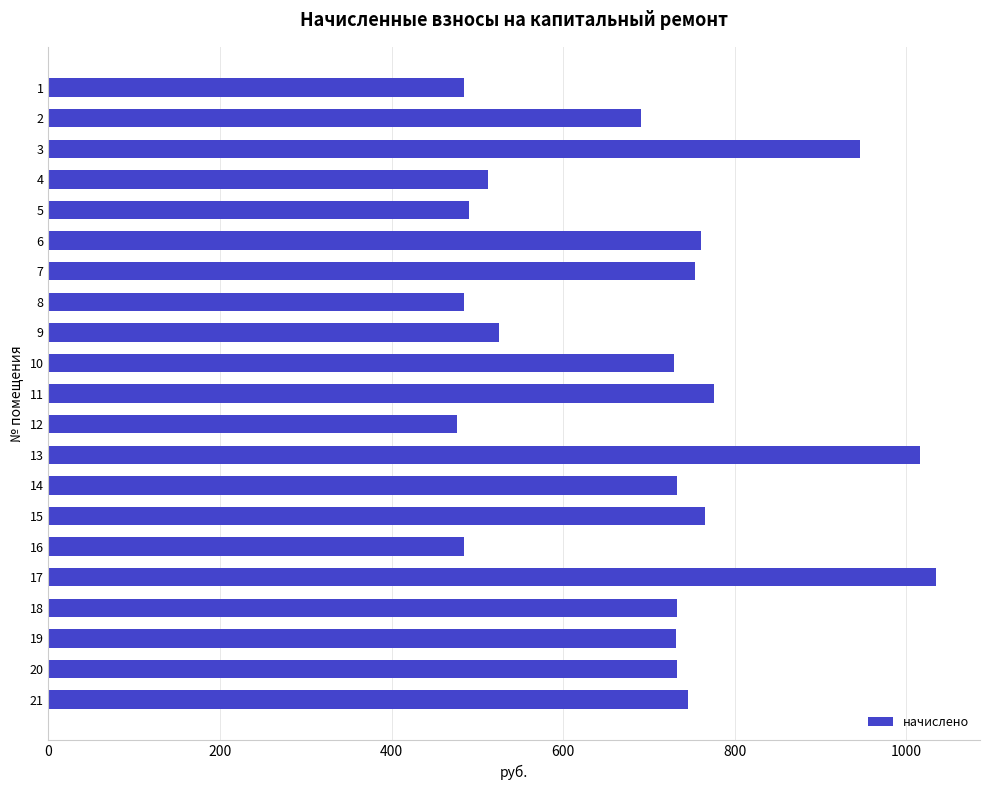

Is it true that the value at 10 is 729.7?

True